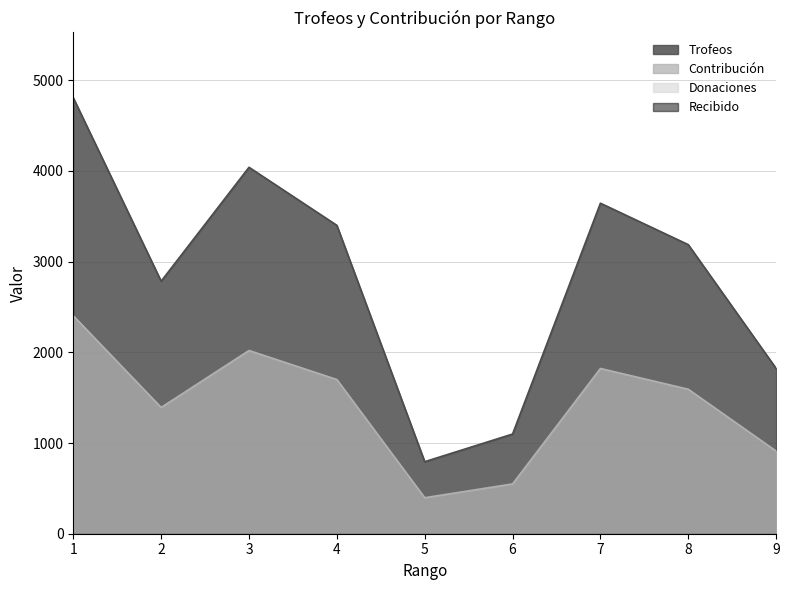

In Contribución, how many points are higher than both neighbors (excluding endpoints)?

2